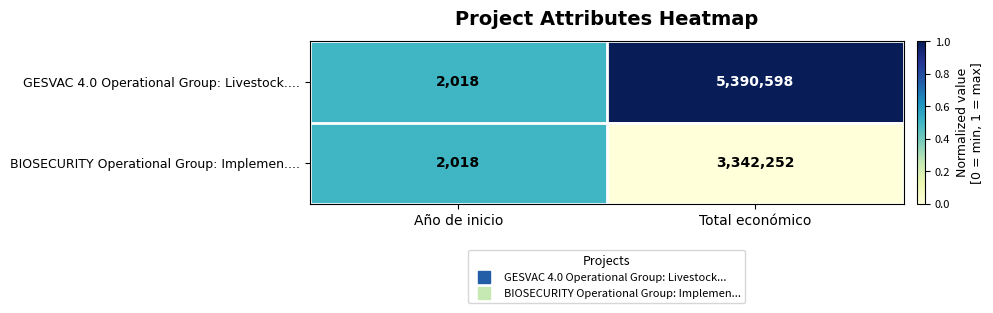

True or false: GESVAC 4.0 Operational Group: Livestock.... has a value of 3217 at Año de inicio.

False